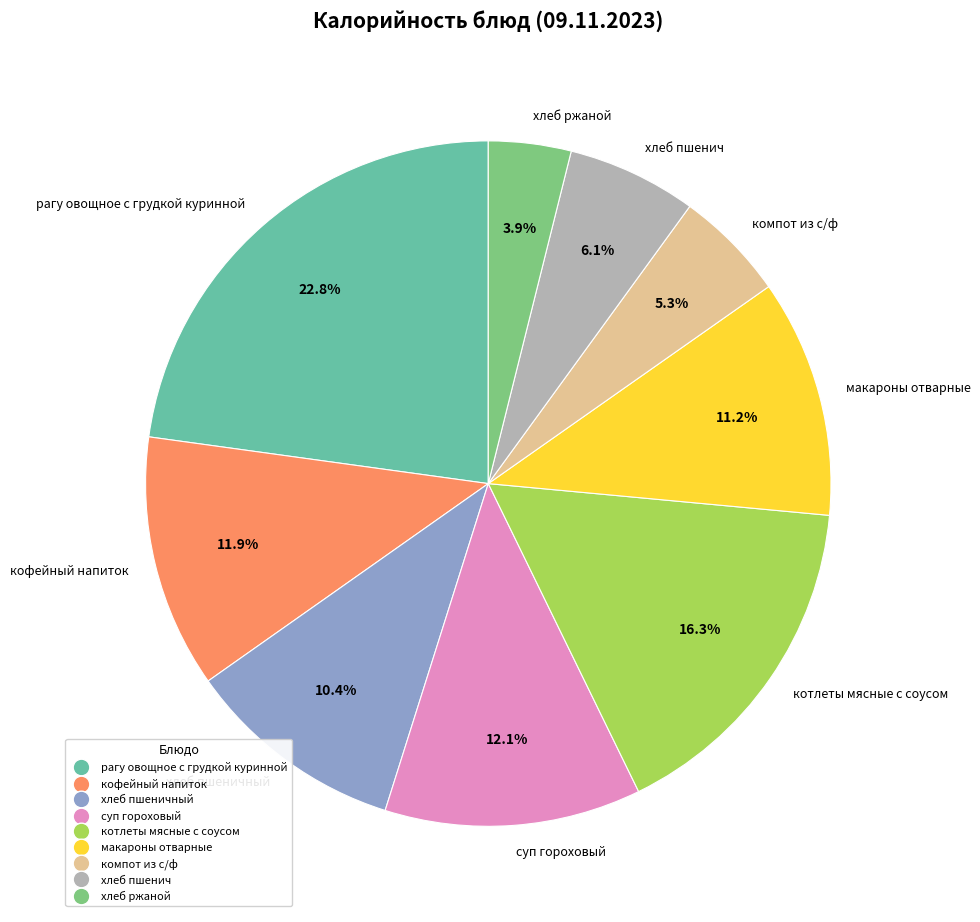

What percentage do рагу овощное с грудкой куринной and суп гороховый together represent?

34.9%